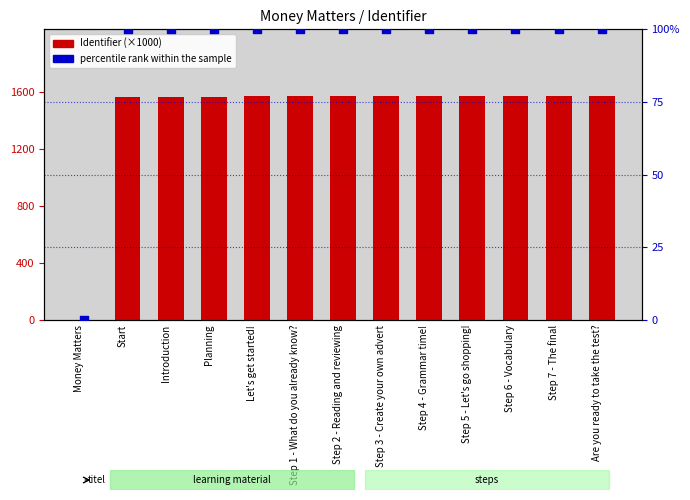

At how many categories does at least one series exceed 242?

12